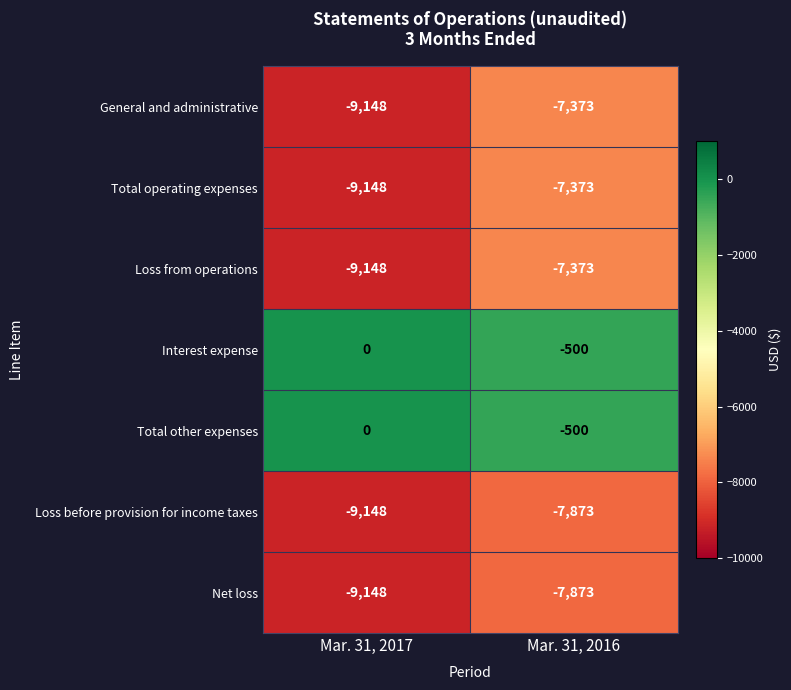

Reading left to right, transcribe all the data shown in this chart.

General and administrative: -9148	-7373
Total operating expenses: -9148	-7373
Loss from operations: -9148	-7373
Interest expense: 0	-500
Total other expenses: 0	-500
Loss before provision for income taxes: -9148	-7873
Net loss: -9148	-7873